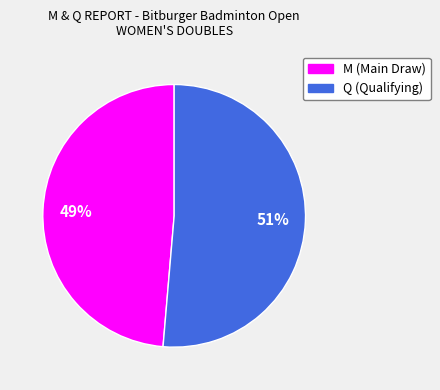

Which has a higher value, Q or M?

Q